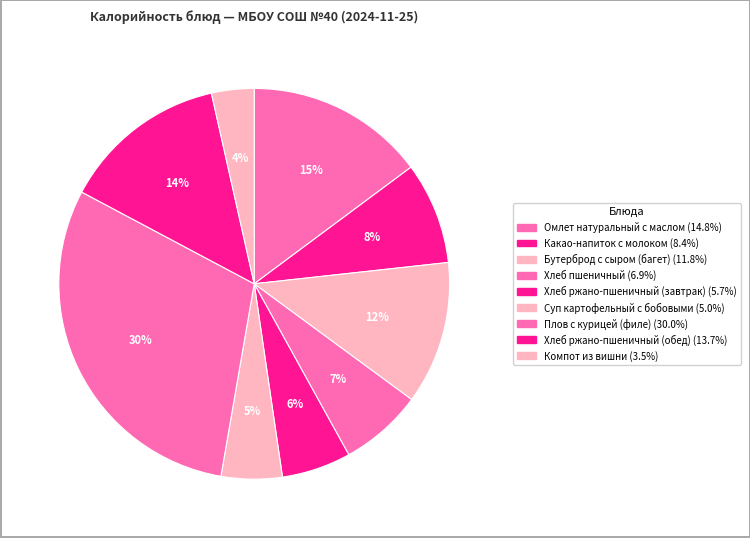

Rank the categories by value from highest to lowest.

Плов с курицей (филе), Омлет натуральный с маслом, Хлеб ржано-пшеничный (обед), Бутерброд с сыром (багет), Какао-напиток с молоком, Хлеб пшеничный, Хлеб ржано-пшеничный (завтрак), Суп картофельный с бобовыми, Компот из вишни